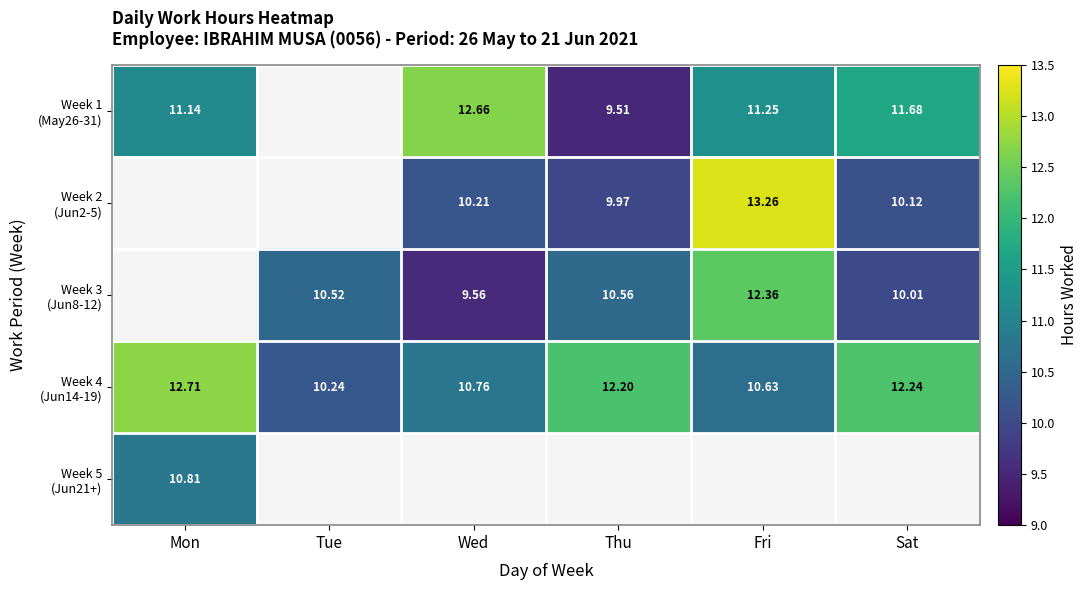

Where is Week 1 (May26-31) nearest to the value 11?

Mon